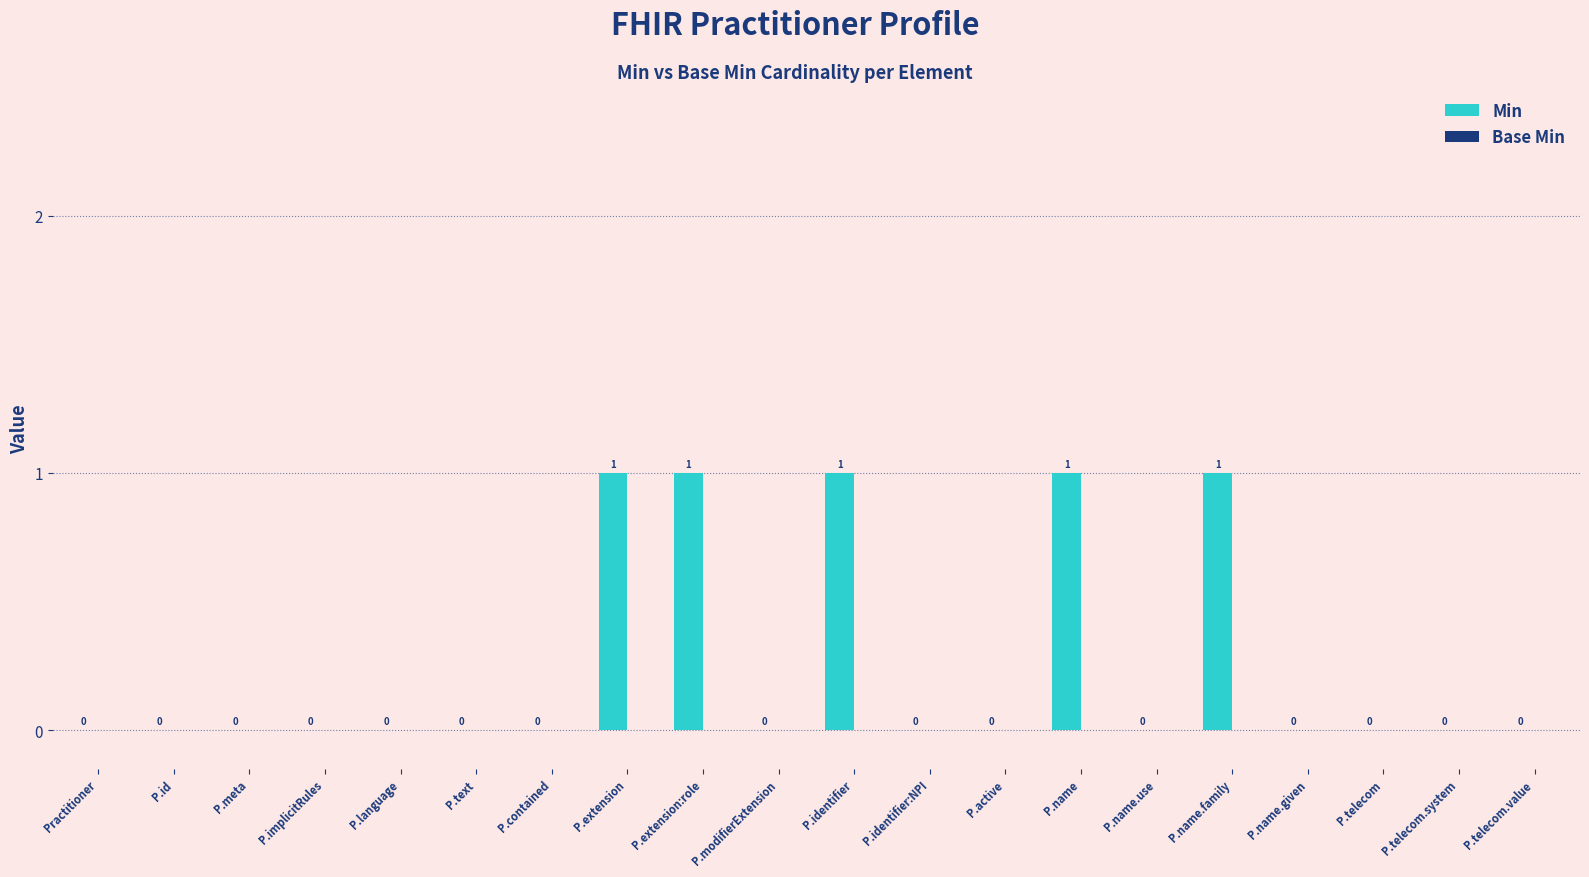

Between P.name and P.modifierExtension, which is larger?

P.name